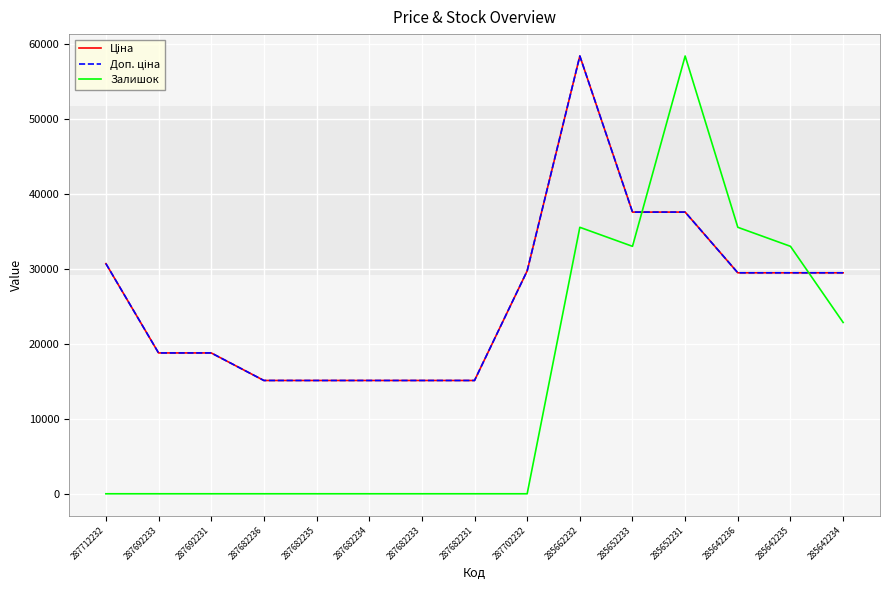

What is the value of the Ціна point at the 4th from the left?

15120.0